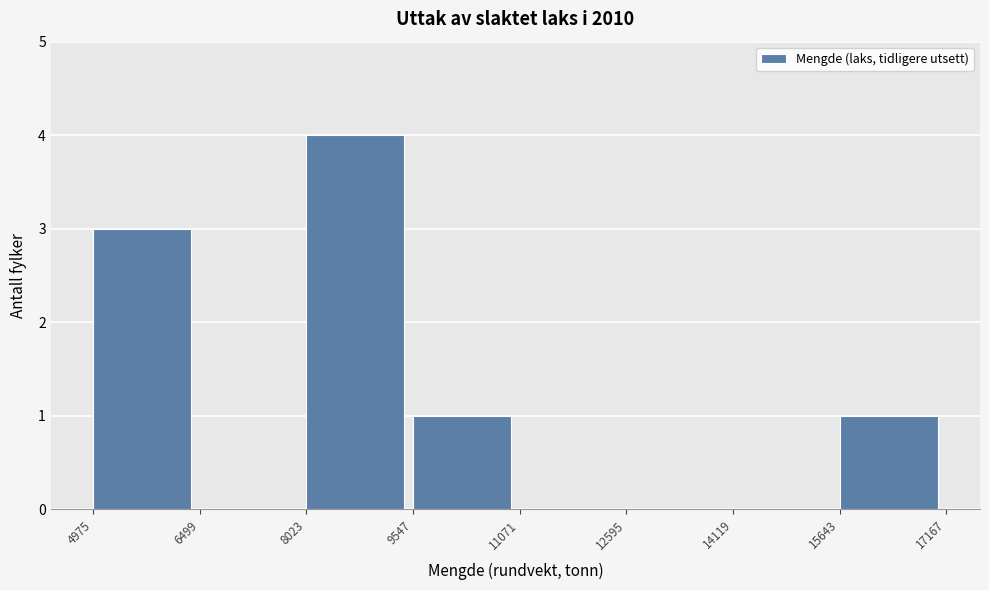

How tall is the bar that spans 4975 to 6499 on the x-axis? The values are not printed on the chart, so give them approximately, as read against the axis.

3